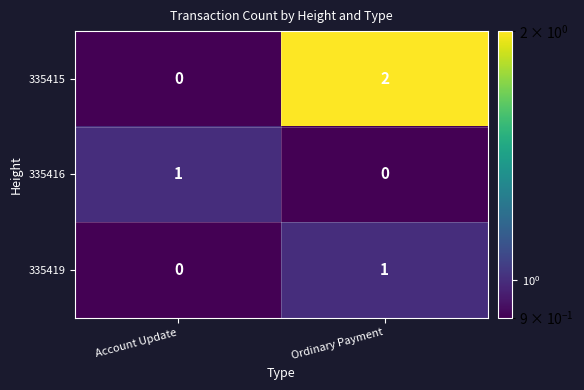

Reading left to right, what are all the values shown in this chart?

335415: 0	2
335416: 1	0
335419: 0	1